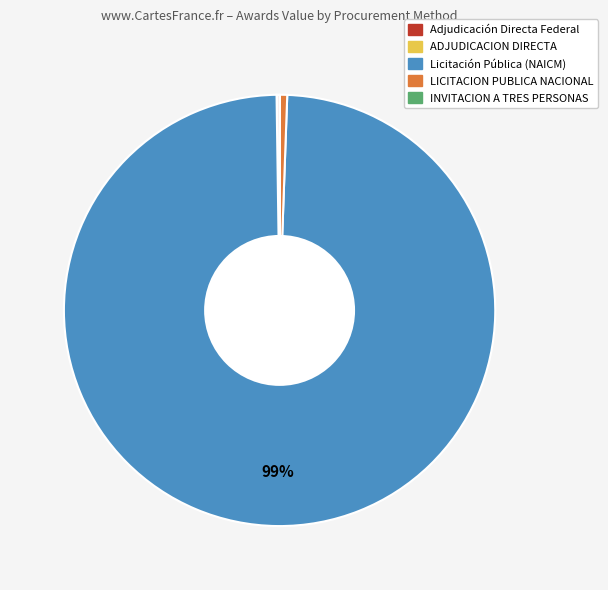

To the nearest percent, what is the difference between the largest and smallest slice percentages?

99%